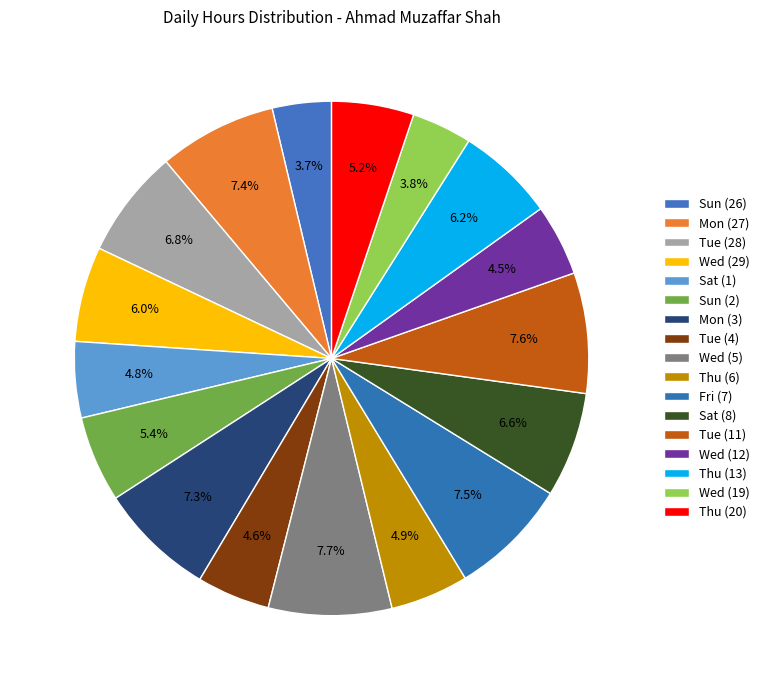

What is the smallest slice in the pie chart?

Sun (26)